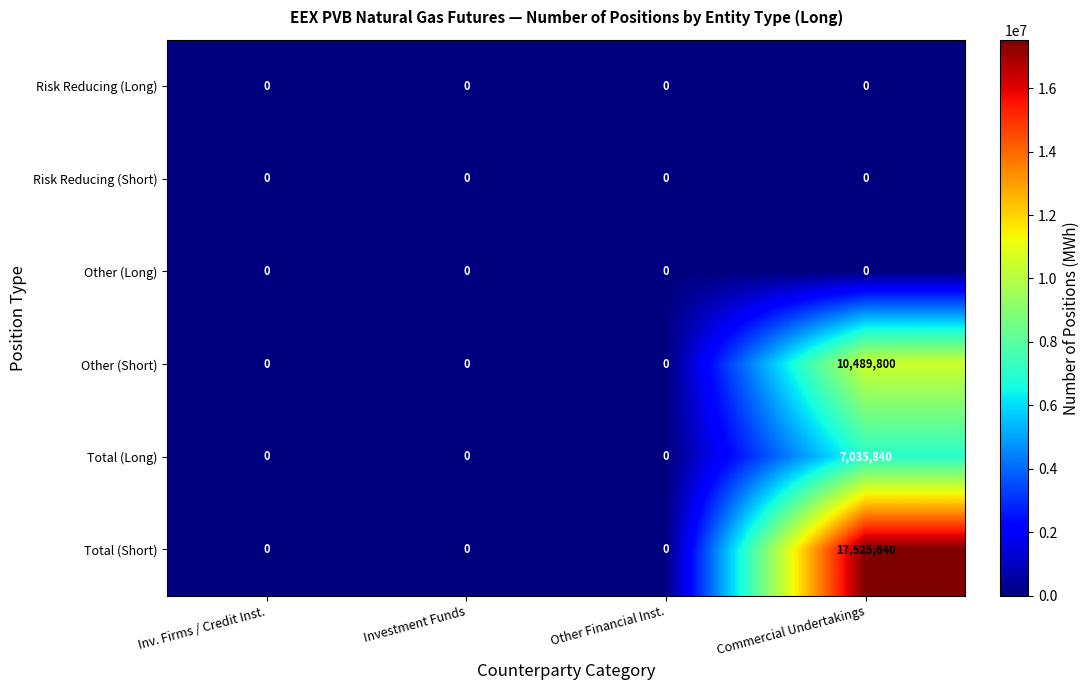

Which series has the largest range (max minus min)?

Total (Short)